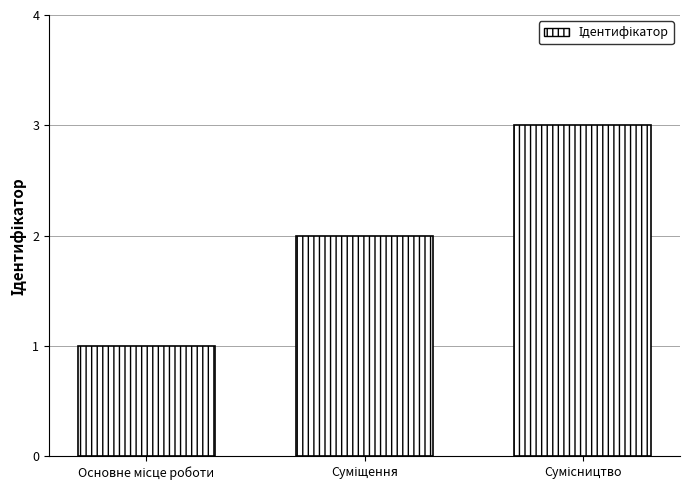

What is the sum of all values?

6